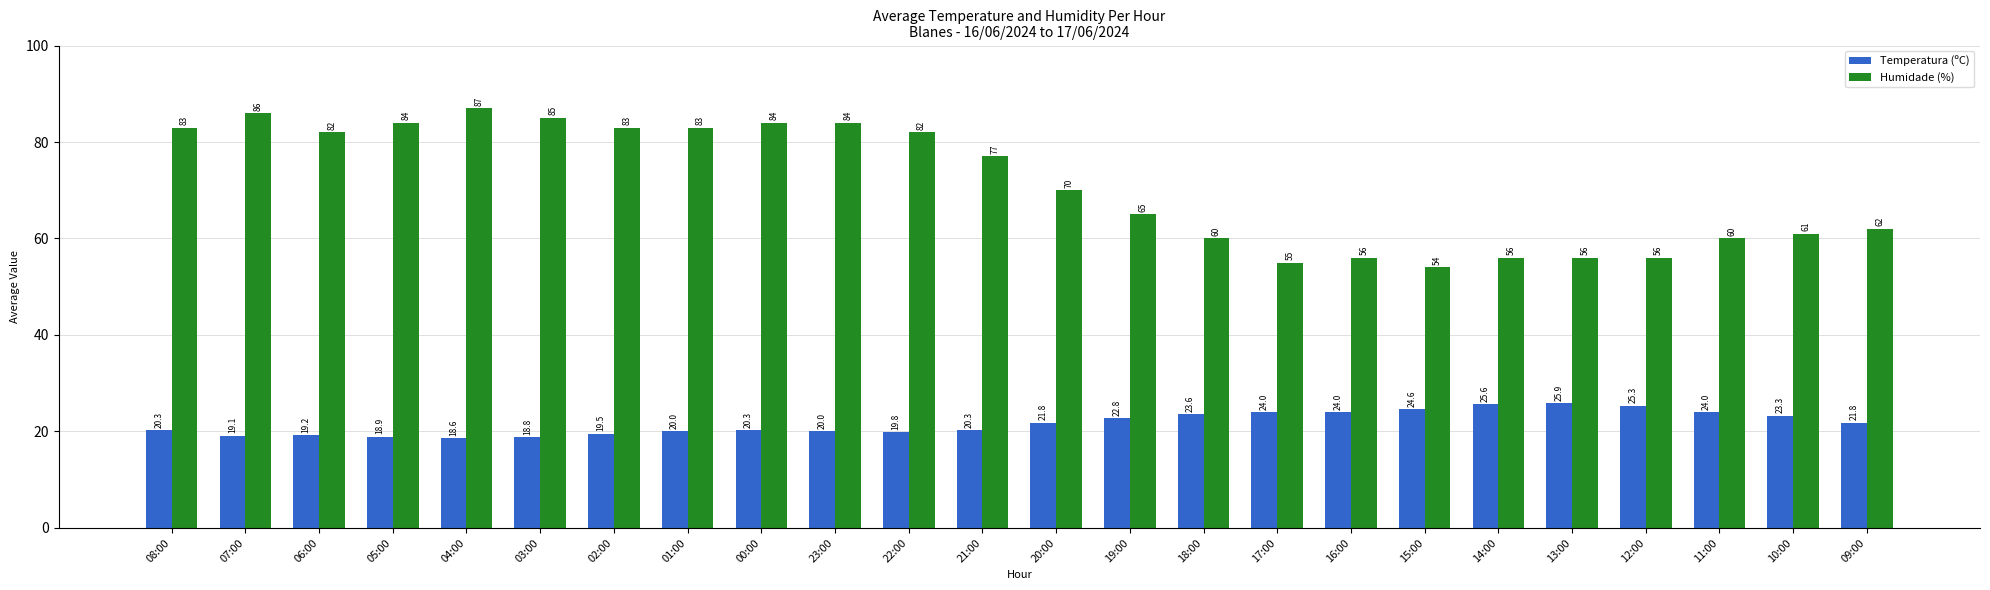

What is the total value across all series at 18:00?

83.6